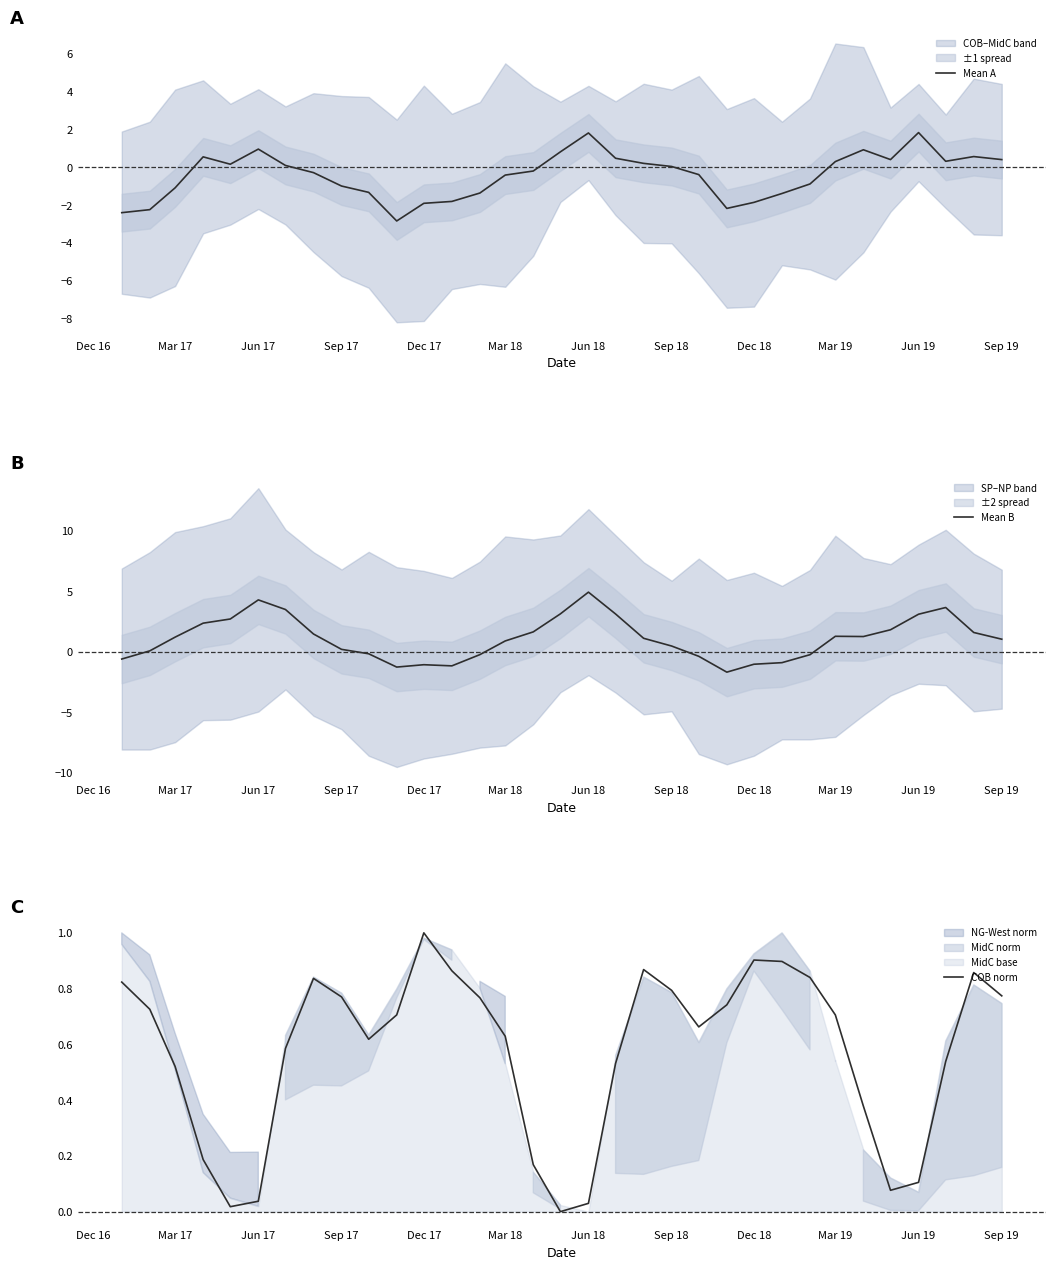

What is the minimum value for Mean A?

-2.8